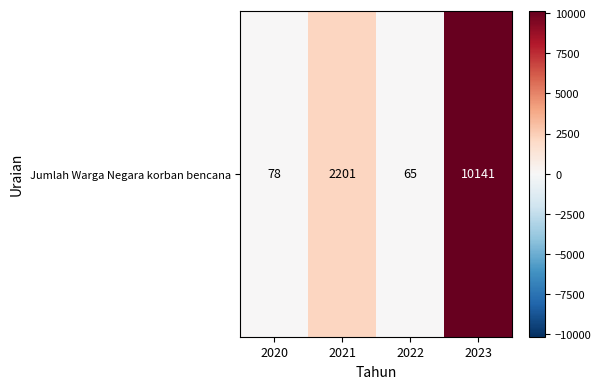

Reading right to left, extract all data points from this chart.

2023=10141	2022=65	2021=2201	2020=78